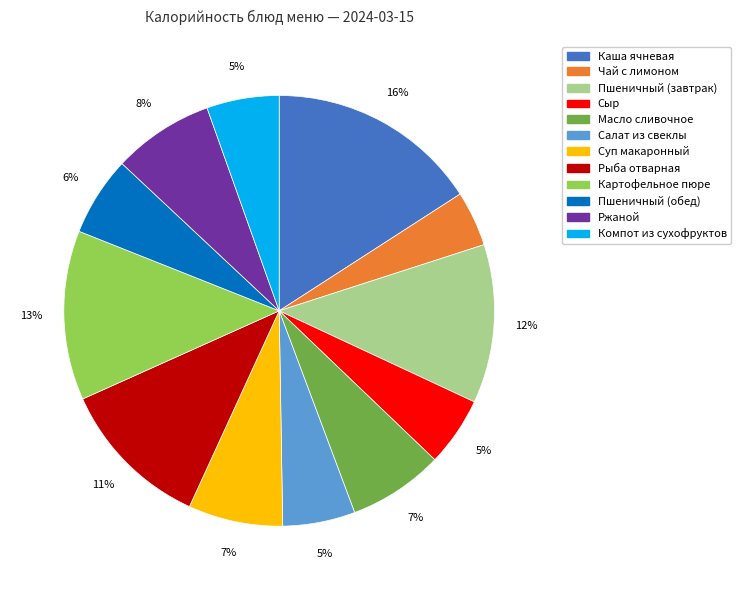

To the nearest percent, what is the difference between the Каша ячневая and Сыр slice percentages?

11%